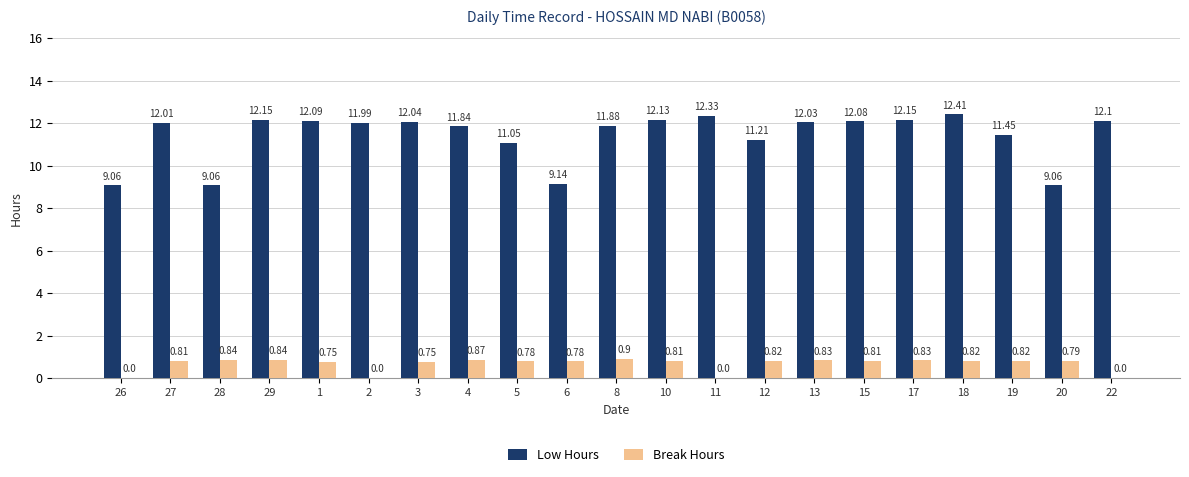

The value of Break Hours at 22 is -0.6. True or false?

False